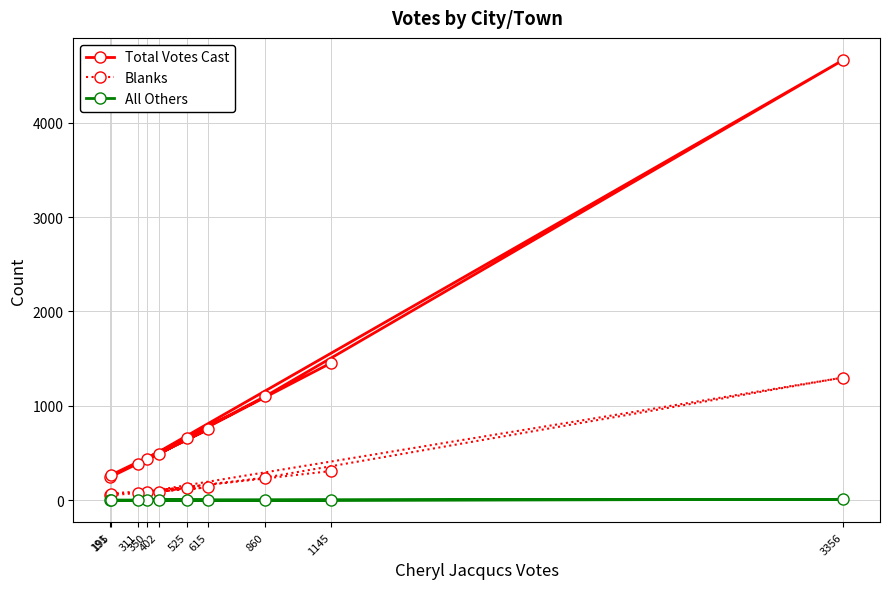

How many values in All Others are above zero?

1